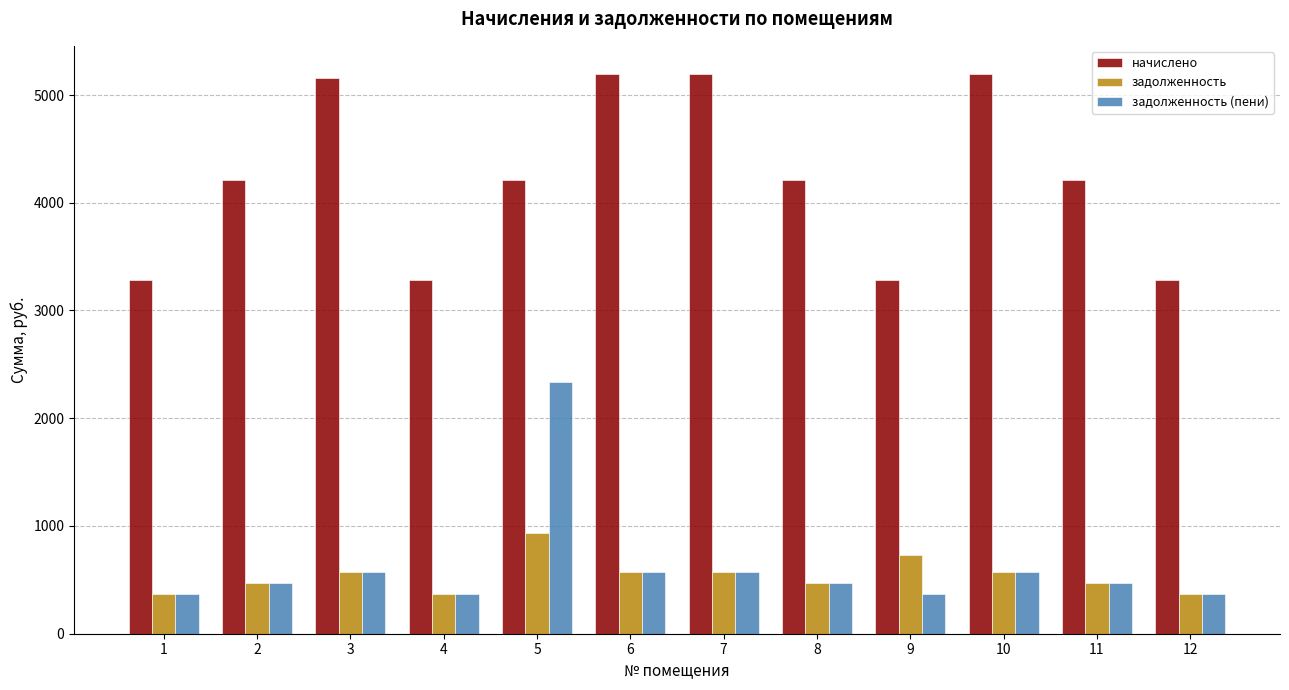

How many data points in начислено are less than 4210?

4